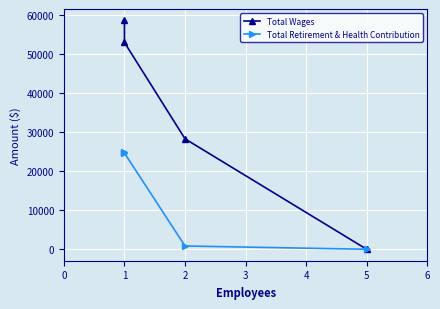

True or false: Total Retirement & Health Contribution and Total Wages cross at least once.

False